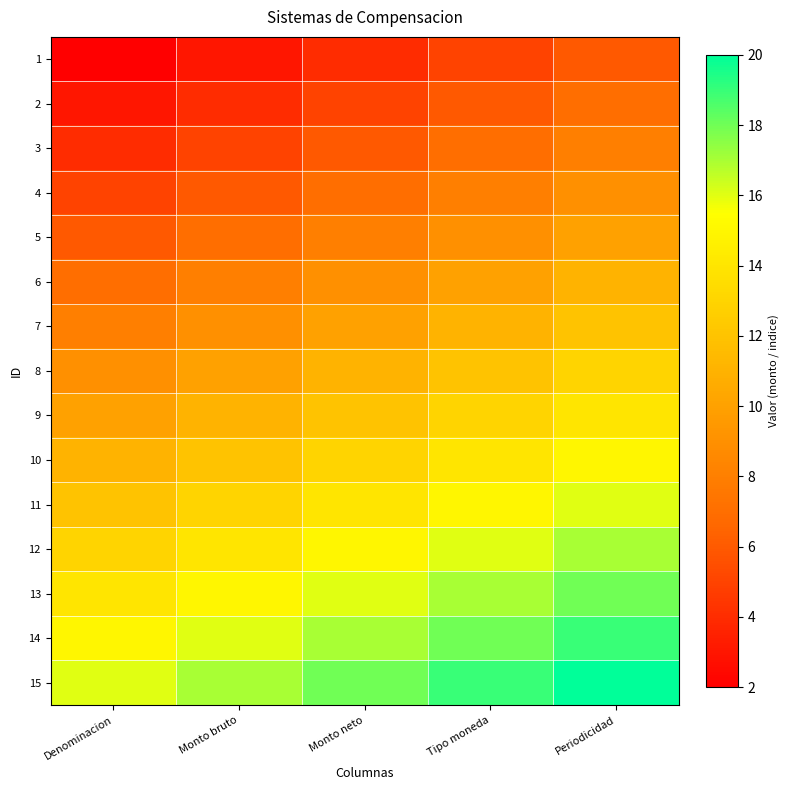

Reading left to right, transcribe all the data shown in this chart.

1: Denominacion=2	Monto bruto=3	Monto neto=4	Tipo moneda=5	Periodicidad=6
2: Denominacion=3	Monto bruto=4	Monto neto=5	Tipo moneda=6	Periodicidad=7
3: Denominacion=4	Monto bruto=5	Monto neto=6	Tipo moneda=7	Periodicidad=8
4: Denominacion=5	Monto bruto=6	Monto neto=7	Tipo moneda=8	Periodicidad=9
5: Denominacion=6	Monto bruto=7	Monto neto=8	Tipo moneda=9	Periodicidad=10
6: Denominacion=7	Monto bruto=8	Monto neto=9	Tipo moneda=10	Periodicidad=11
7: Denominacion=8	Monto bruto=9	Monto neto=10	Tipo moneda=11	Periodicidad=12
8: Denominacion=9	Monto bruto=10	Monto neto=11	Tipo moneda=12	Periodicidad=13
9: Denominacion=10	Monto bruto=11	Monto neto=12	Tipo moneda=13	Periodicidad=14
10: Denominacion=11	Monto bruto=12	Monto neto=13	Tipo moneda=14	Periodicidad=15
11: Denominacion=12	Monto bruto=13	Monto neto=14	Tipo moneda=15	Periodicidad=16
12: Denominacion=13	Monto bruto=14	Monto neto=15	Tipo moneda=16	Periodicidad=17
13: Denominacion=14	Monto bruto=15	Monto neto=16	Tipo moneda=17	Periodicidad=18
14: Denominacion=15	Monto bruto=16	Monto neto=17	Tipo moneda=18	Periodicidad=19
15: Denominacion=16	Monto bruto=17	Monto neto=18	Tipo moneda=19	Periodicidad=20